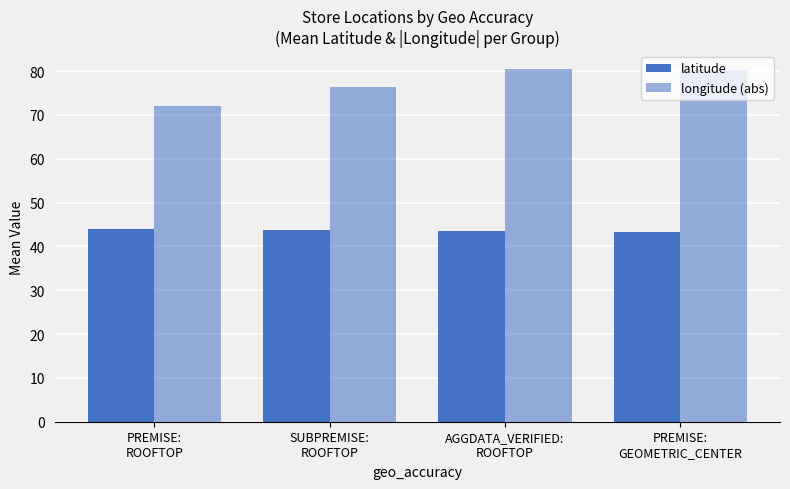

What is the spread (max minus min) of values at AGGDATA_VERIFIED:
ROOFTOP?

37.1